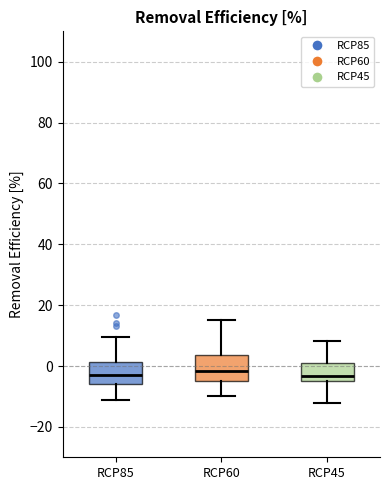

Reading left to right, read every box against the y-axis: the position of its median line, the range the box covers, and the ends of its whiskers. The values are not printed on the chart, so give them approximately, as read against the axis.

RCP85: median -4, box -6 to 2, whiskers -12 to 10
RCP60: median -2, box -4 to 4, whiskers -10 to 16
RCP45: median -4 (just above the box's lower edge), box -4 to 0, whiskers -12 to 8